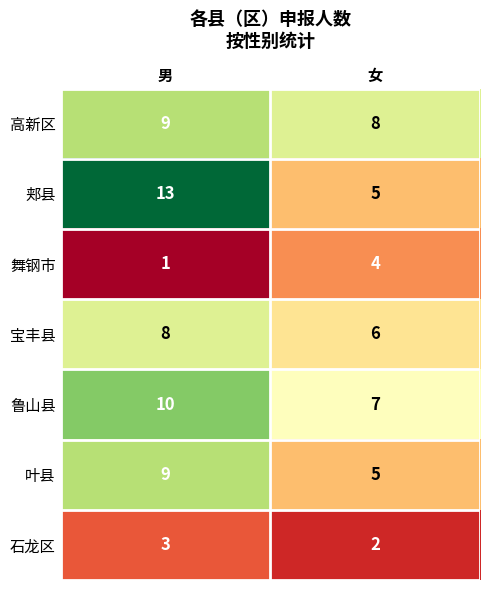

Which series changed the most between 男 and 女?

郏县